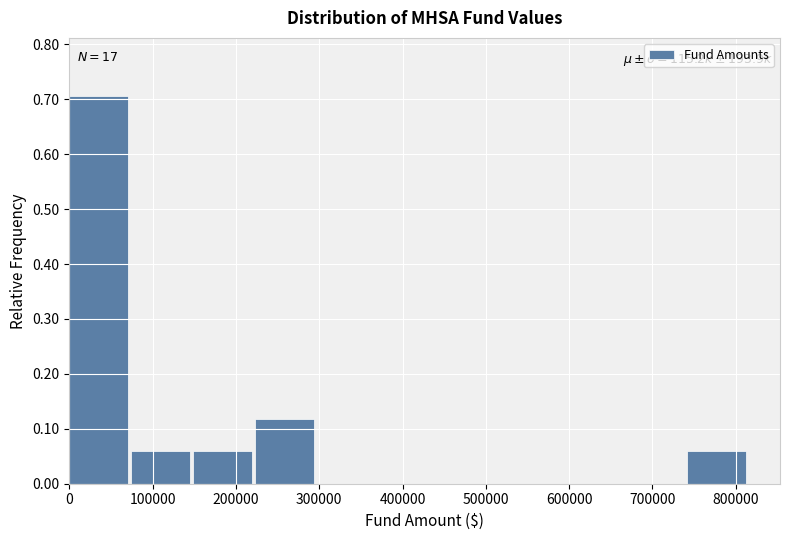

Over which range of the x-axis is the bar tallest?

0 to 70000